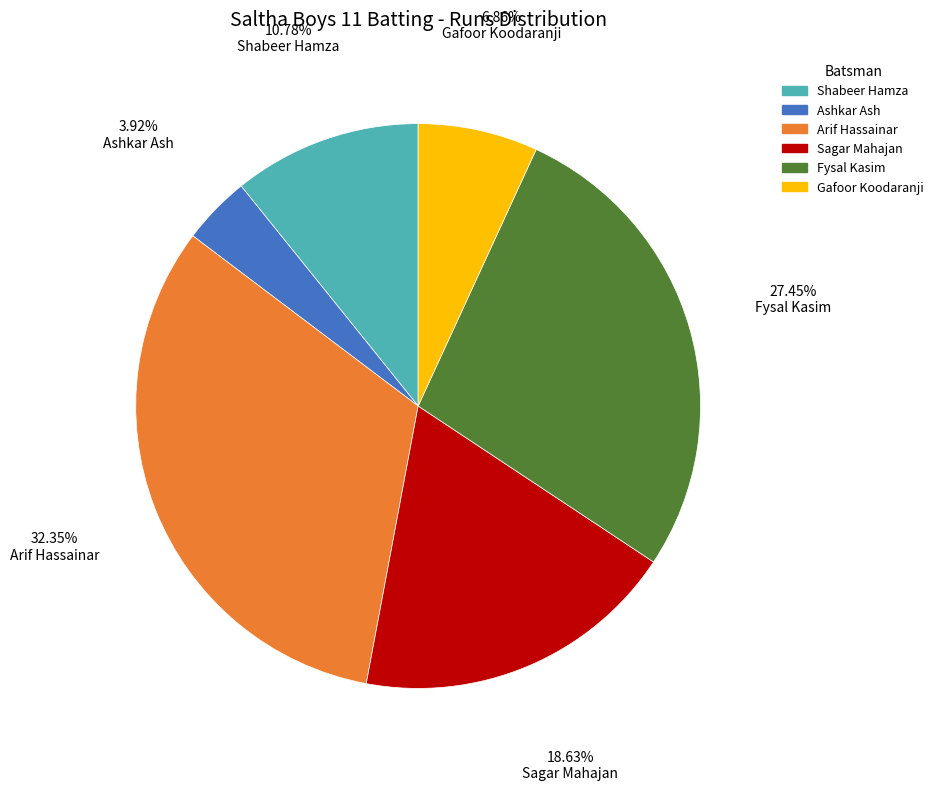

What is the largest slice in the pie chart?

Arif Hassainar